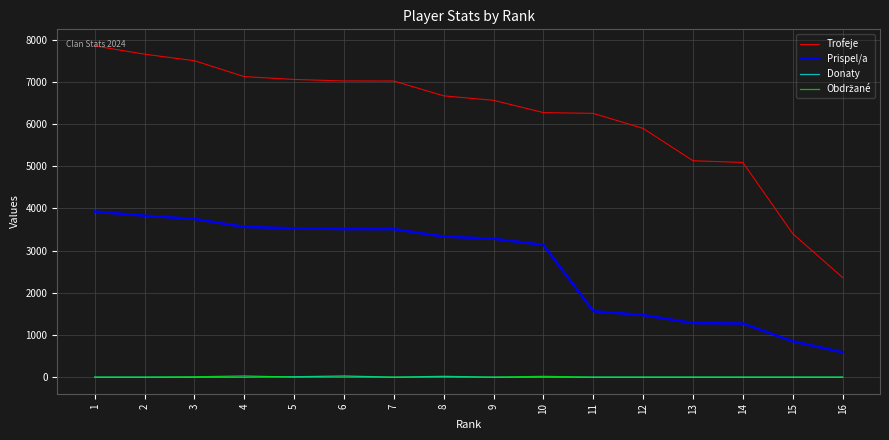

What is the spread (max minus min) of values at 3?

7500